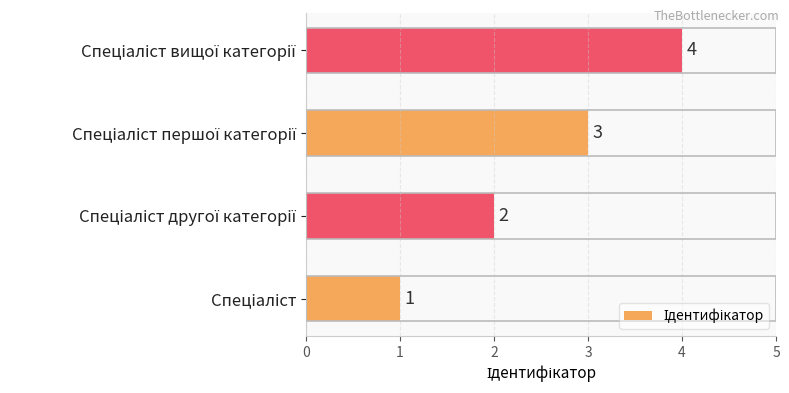

What is the maximum value shown in the chart?

4